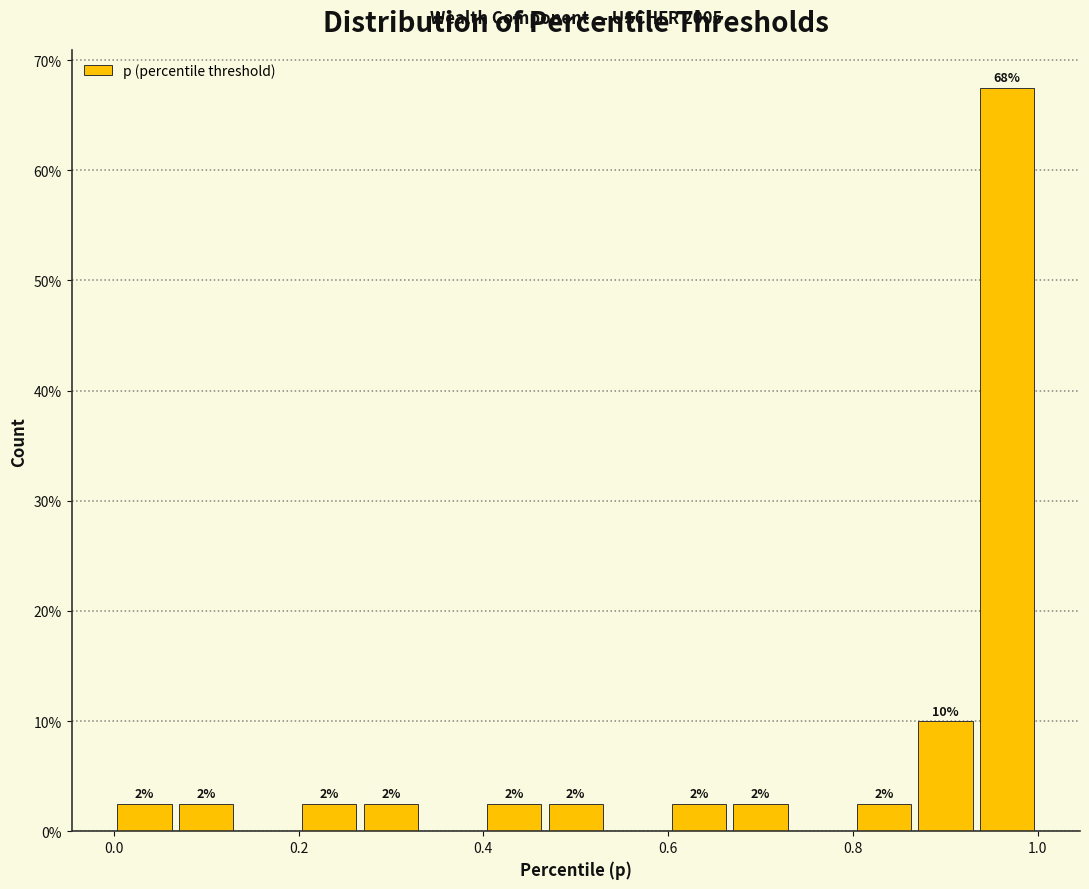

Read against the x-axis, roughly where is the centre of the tallest bar?

0.96